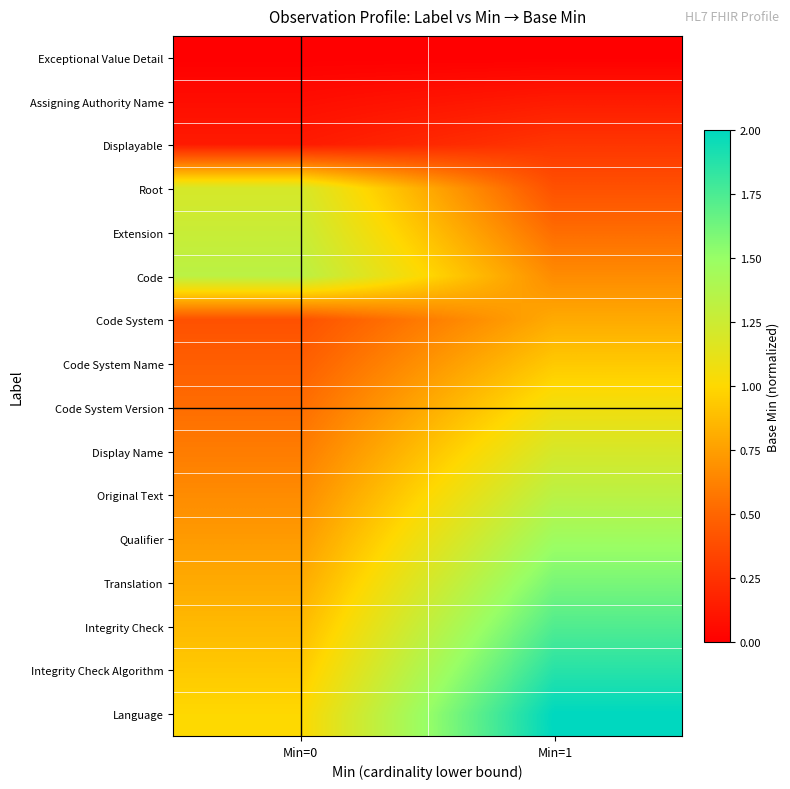

Reading right to left, transcribe all the data shown in this chart.

Exceptional Value Detail: Min=1=0.0	Min=0=0.0
Assigning Authority Name: Min=1=0.1	Min=0=0.1
Displayable: Min=1=0.3	Min=0=0.1
Root: Min=1=0.4	Min=0=1.2
Extension: Min=1=0.5	Min=0=1.3
Code: Min=1=0.7	Min=0=1.3
Code System: Min=1=0.8	Min=0=0.4
Code System Name: Min=1=0.9	Min=0=0.5
Code System Version: Min=1=1.1	Min=0=0.5
Display Name: Min=1=1.2	Min=0=0.6
Original Text: Min=1=1.3	Min=0=0.7
Qualifier: Min=1=1.5	Min=0=0.7
Translation: Min=1=1.6	Min=0=0.8
Integrity Check: Min=1=1.7	Min=0=0.9
Integrity Check Algorithm: Min=1=1.9	Min=0=0.9
Language: Min=1=2.0	Min=0=1.0